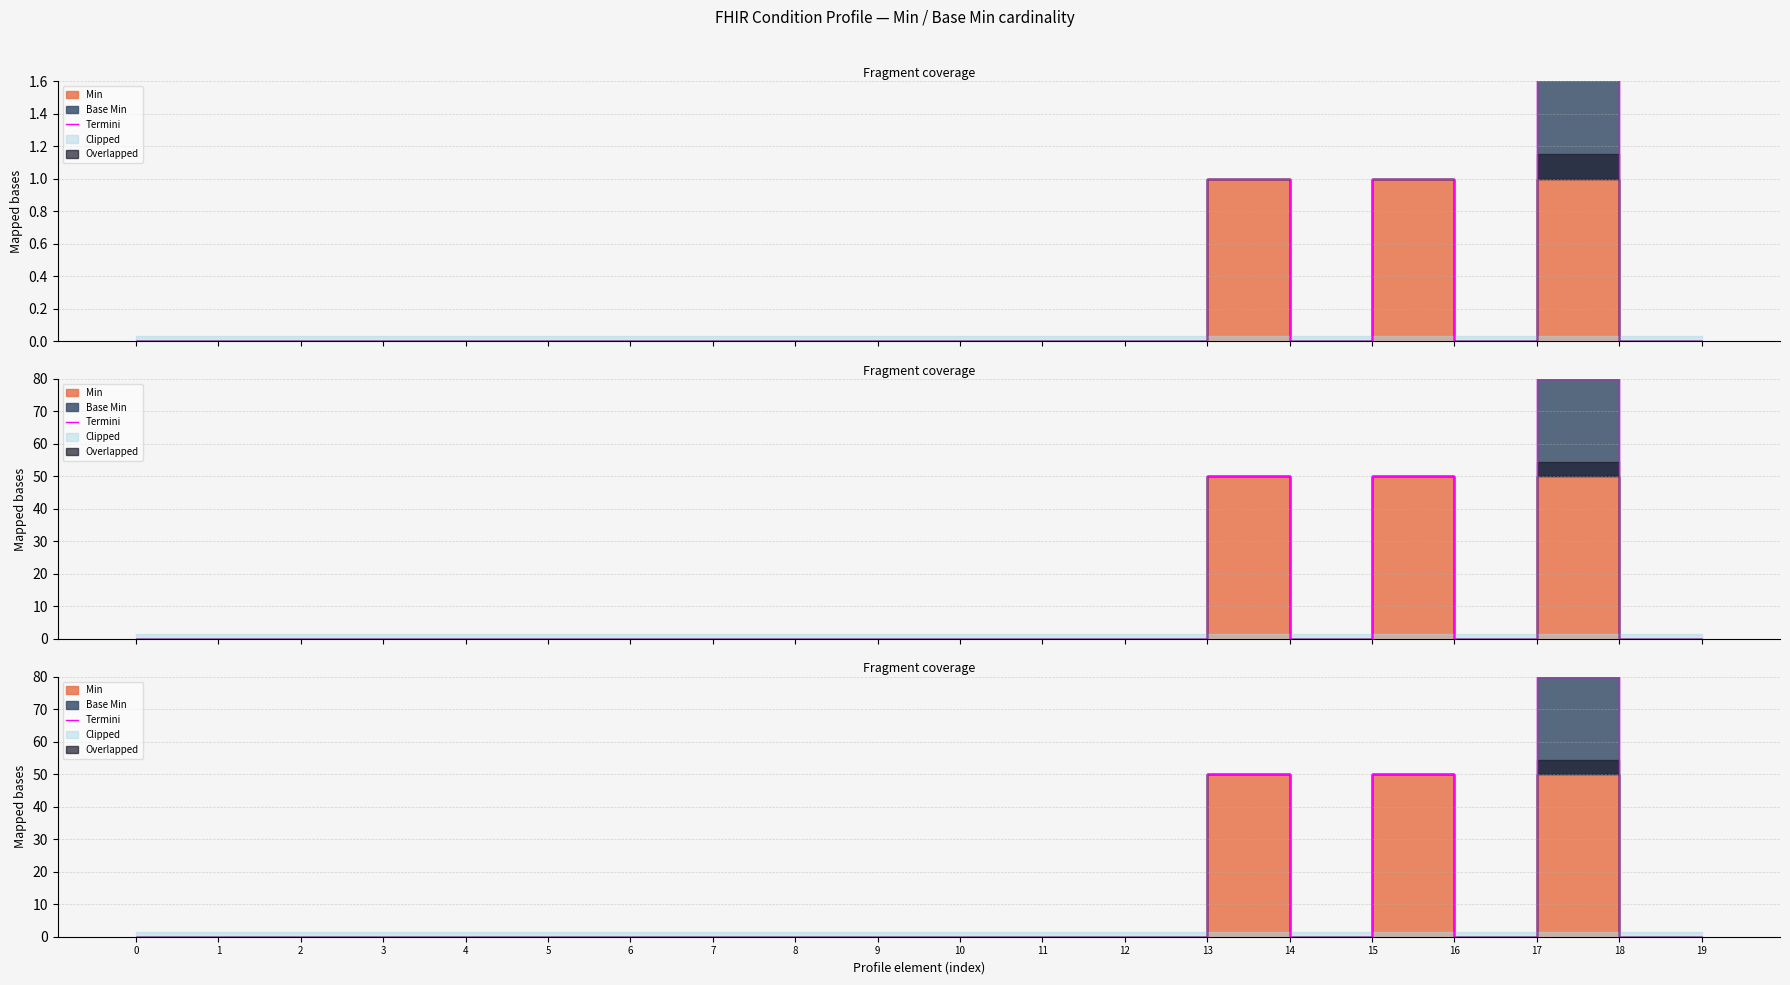

Rank the categories by value from lowest to highest.

0, 1, 2, 3, 4, 5, 6, 7, 8, 9, 10, 11, 12, 14, 16, 18, 19, 13, 15, 17